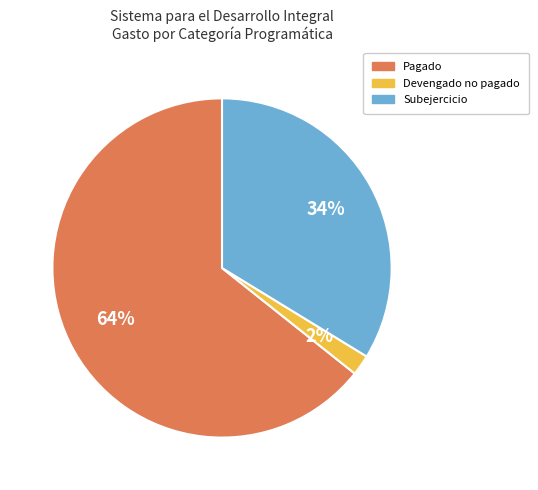

To the nearest percent, what is the difference between the largest and smallest slice percentages?

62%